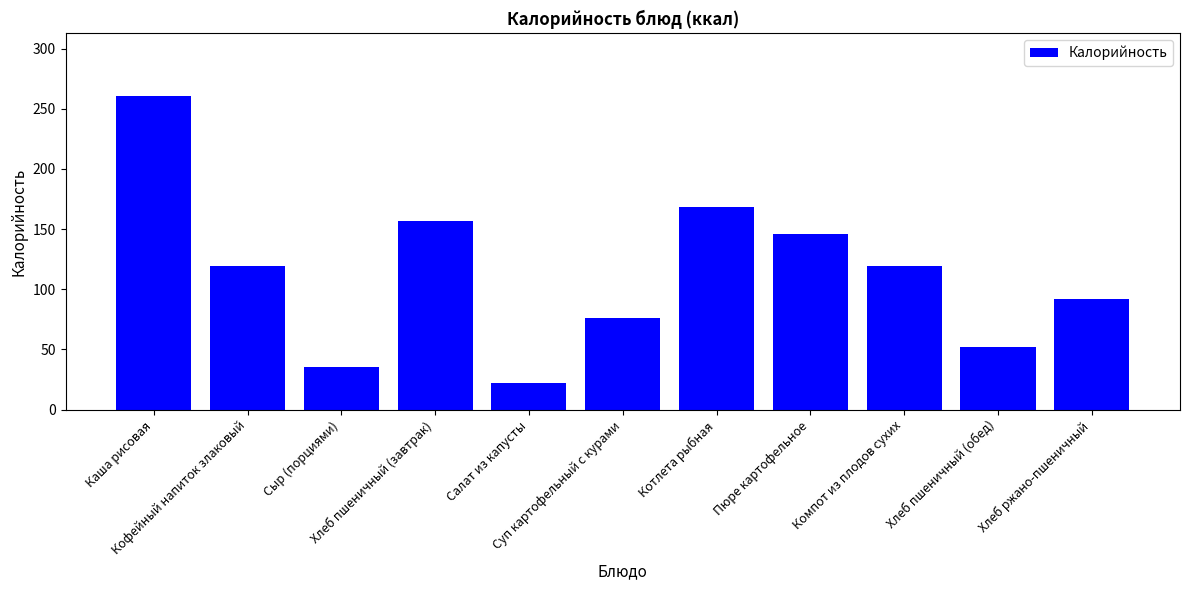

Between Котлета рыбная and Кофейный напиток злаковый, which is larger?

Котлета рыбная